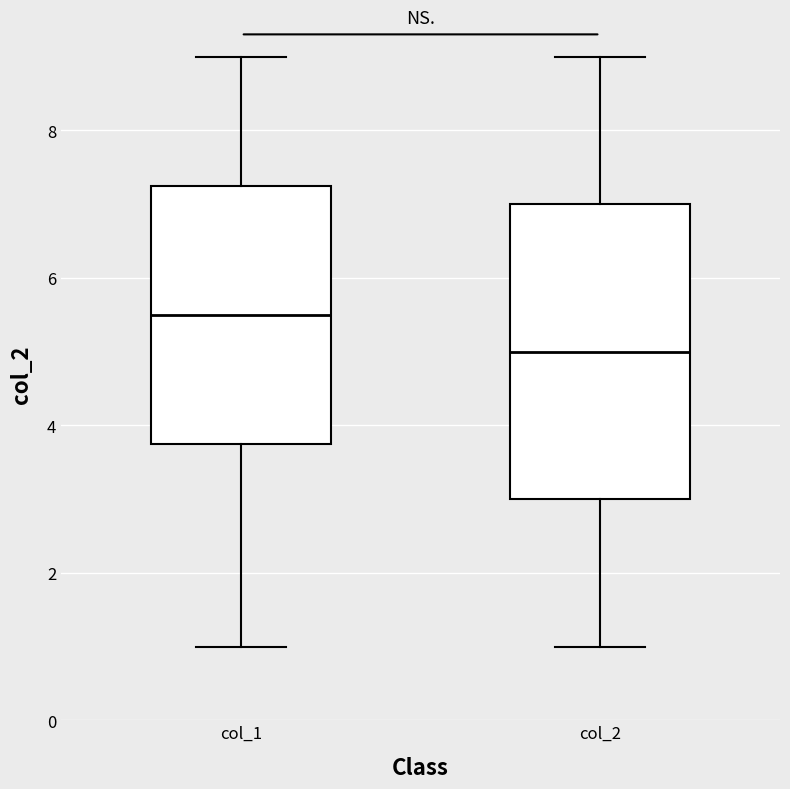

Where does the upper whisker of the box for col_1 end on the y-axis? The values are not printed on the chart, so give them approximately, as read against the axis.

9.0